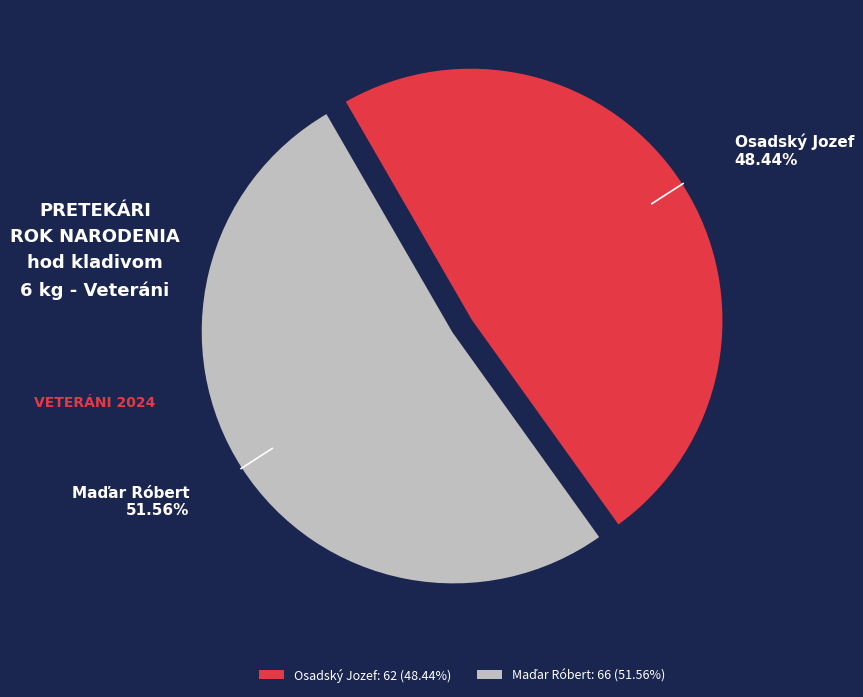

To the nearest percent, what percentage of the pie is Osadský Jozef?

48%